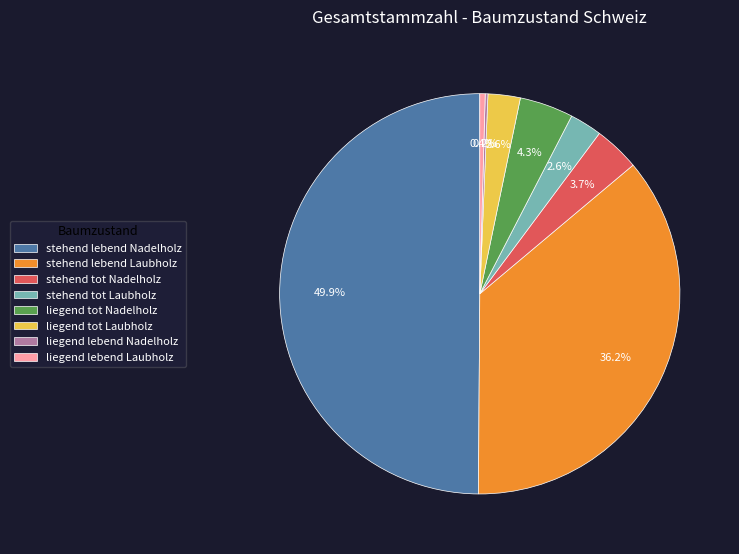

Combined, do stehend tot Nadelholz and stehend tot Laubholz account for over 50%?

No